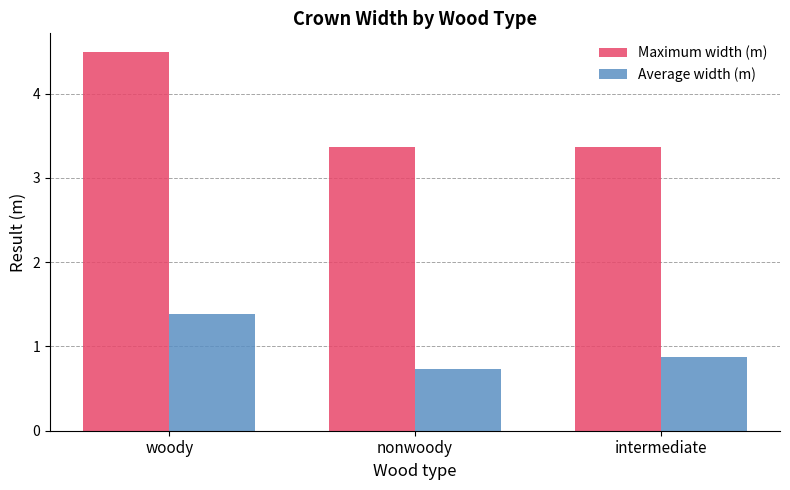

What is the label of the 2nd bar from the right?

nonwoody